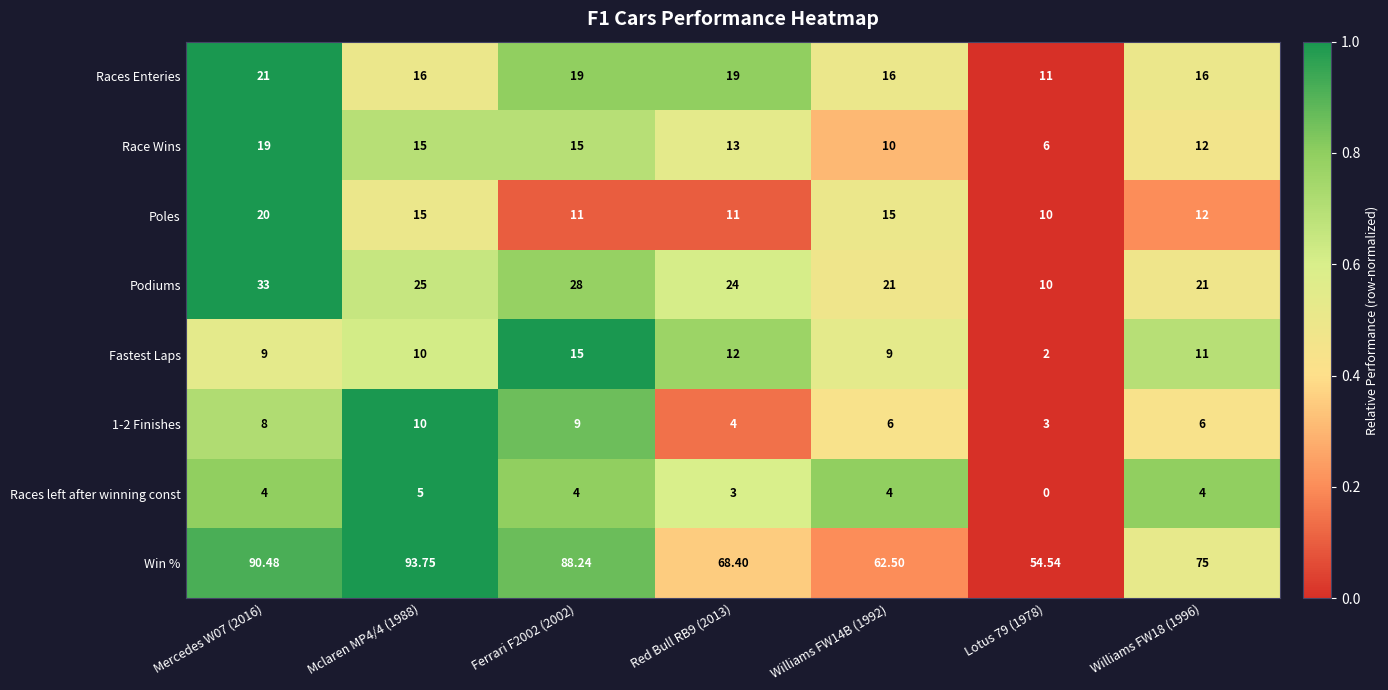

Which series changed the most between Mercedes W07 (2016) and Mclaren MP4/4 (1988)?

Podiums